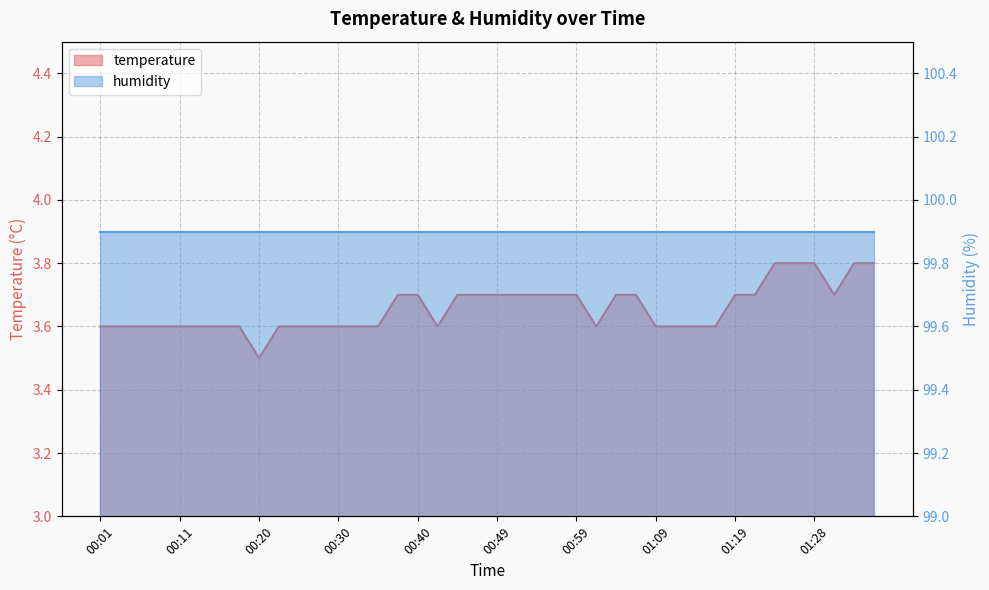

What is the ratio of the value at 01:31 to the value at 01:26?

1.0